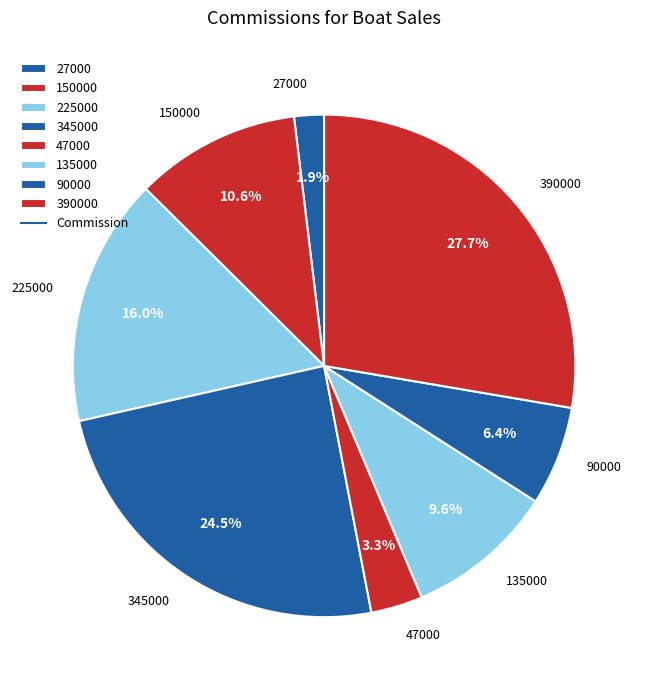

Is the sum of 47000 and 135000 greater than half?

No